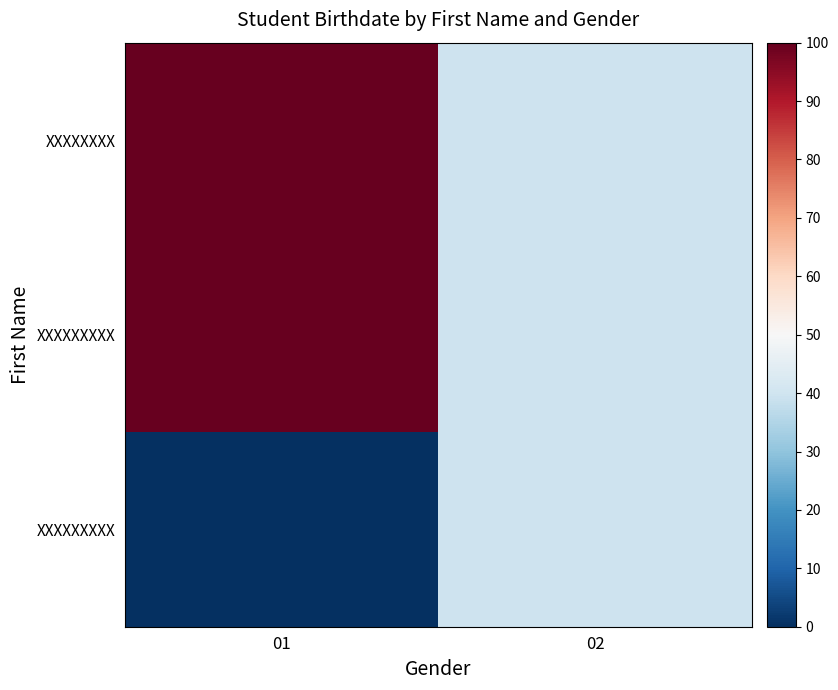

At which category does the chart reach its minimum across all series?

01